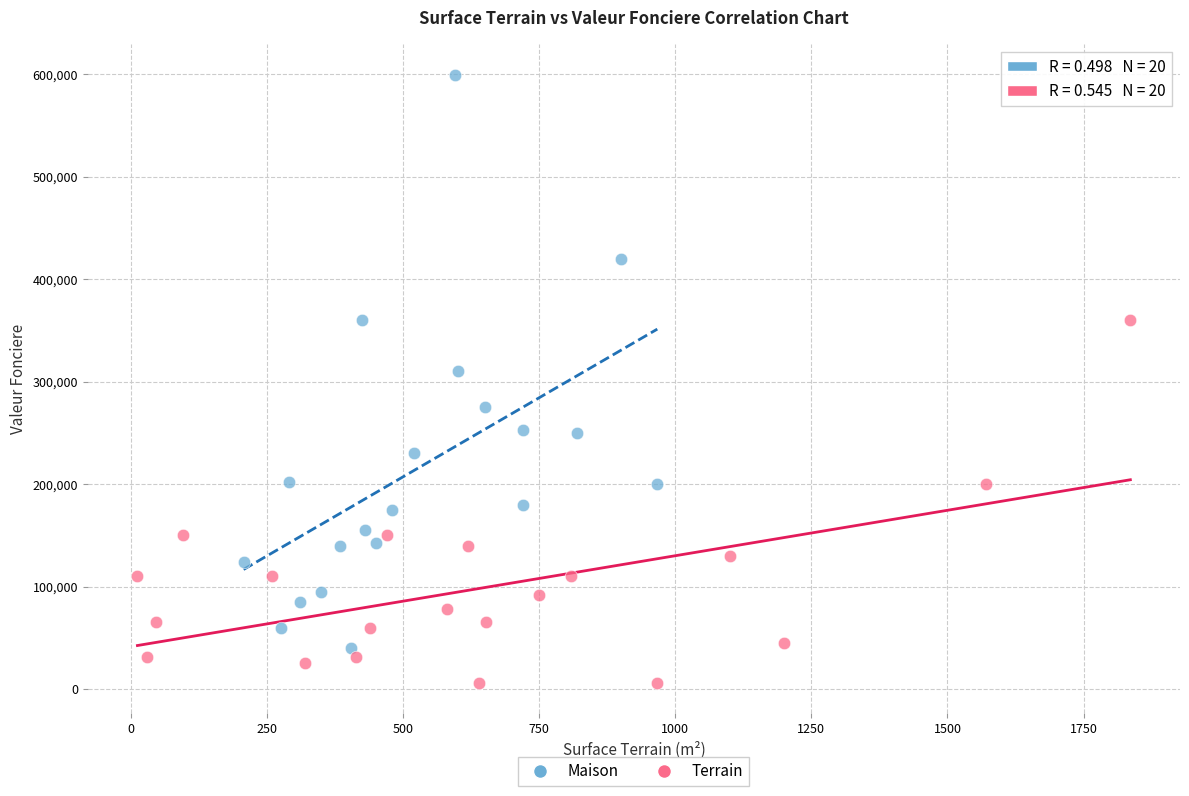

Which series reaches the maximum Y coordinate?

Maison